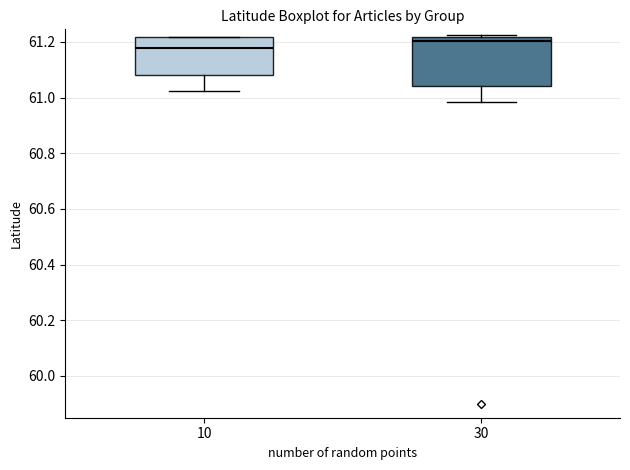

Reading left to right, read every box against the y-axis: the position of its median line, the range the box covers, and the ends of its whiskers. The values are not printed on the chart, so give them approximately, as read against the axis.

10: median 61.18, box 61.08 to 61.22, whiskers 61.02 to 61.22
30: median 61.20, box 61.04 to 61.22, whiskers 60.98 to 61.22 (just above the box's upper edge)